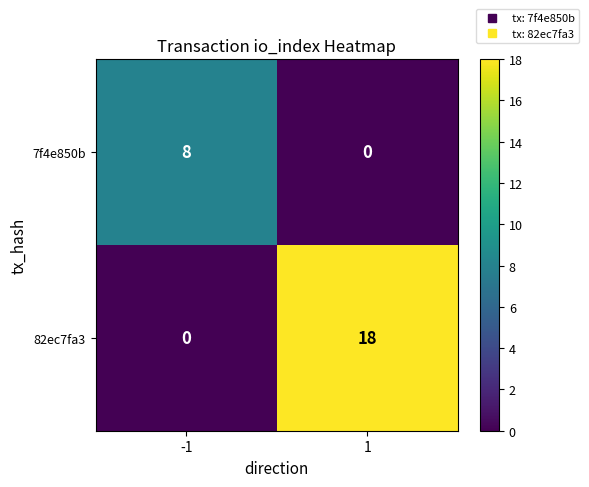

What is the total value across all series at -1?

8